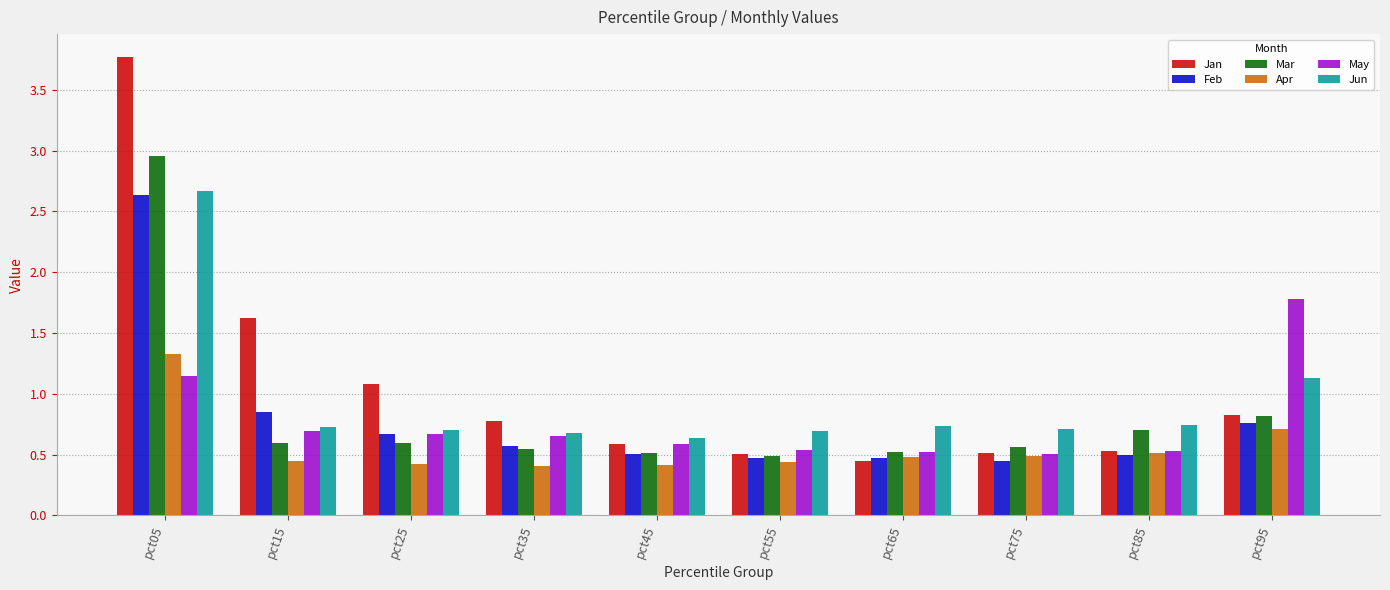

Is it true that Jun equals 0.7 at pct65?

True